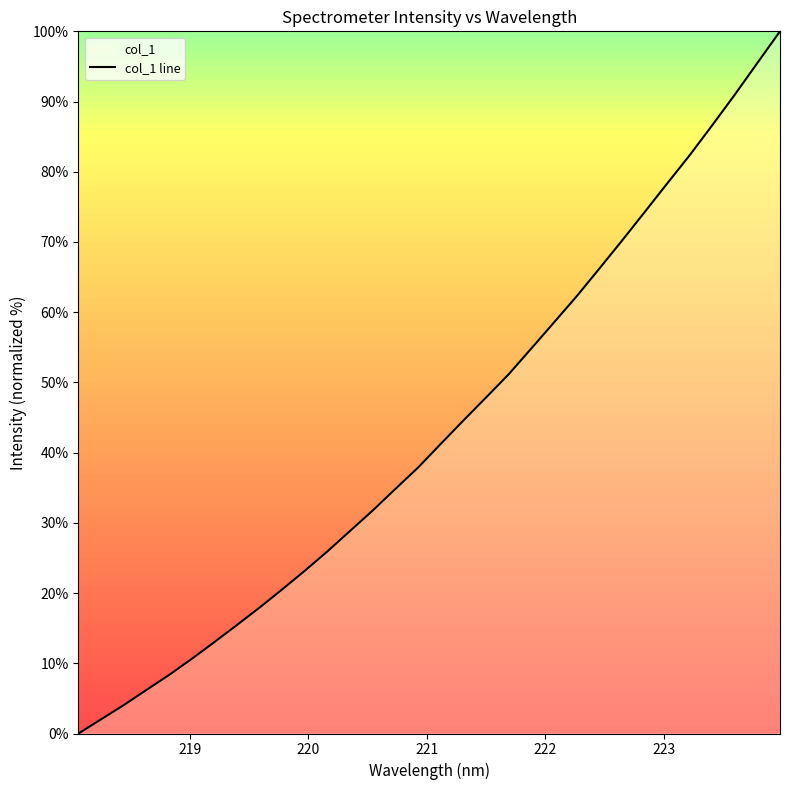

What is the maximum value shown in the chart?

100.0